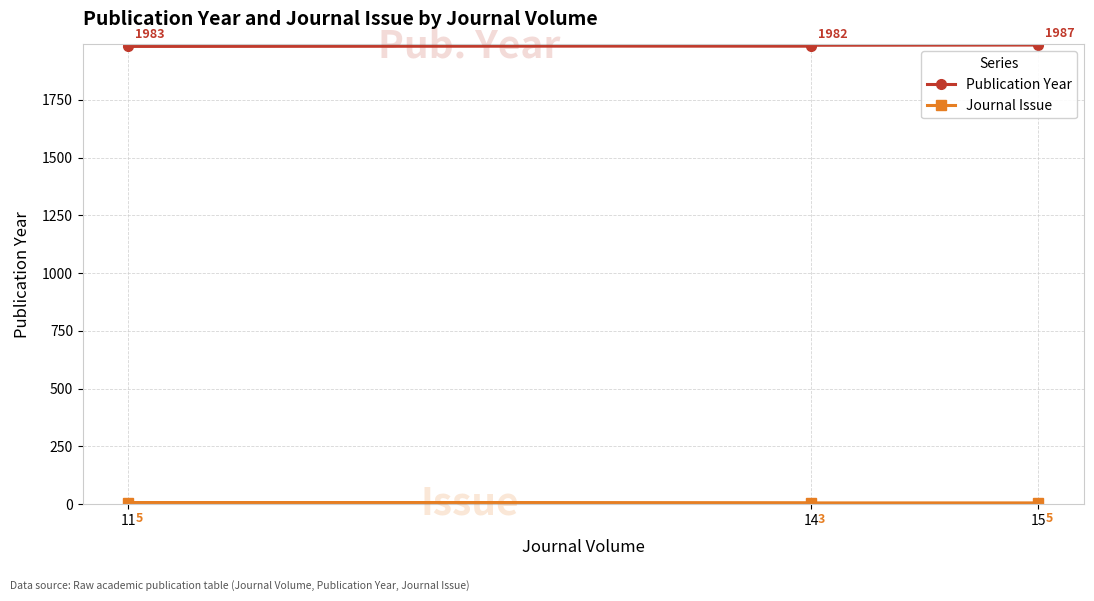

Does the chart have visible grid lines?

Yes